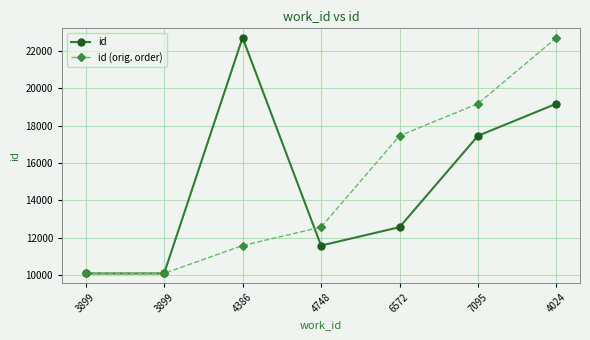

True or false: id has more than 1 interior local peaks.

False